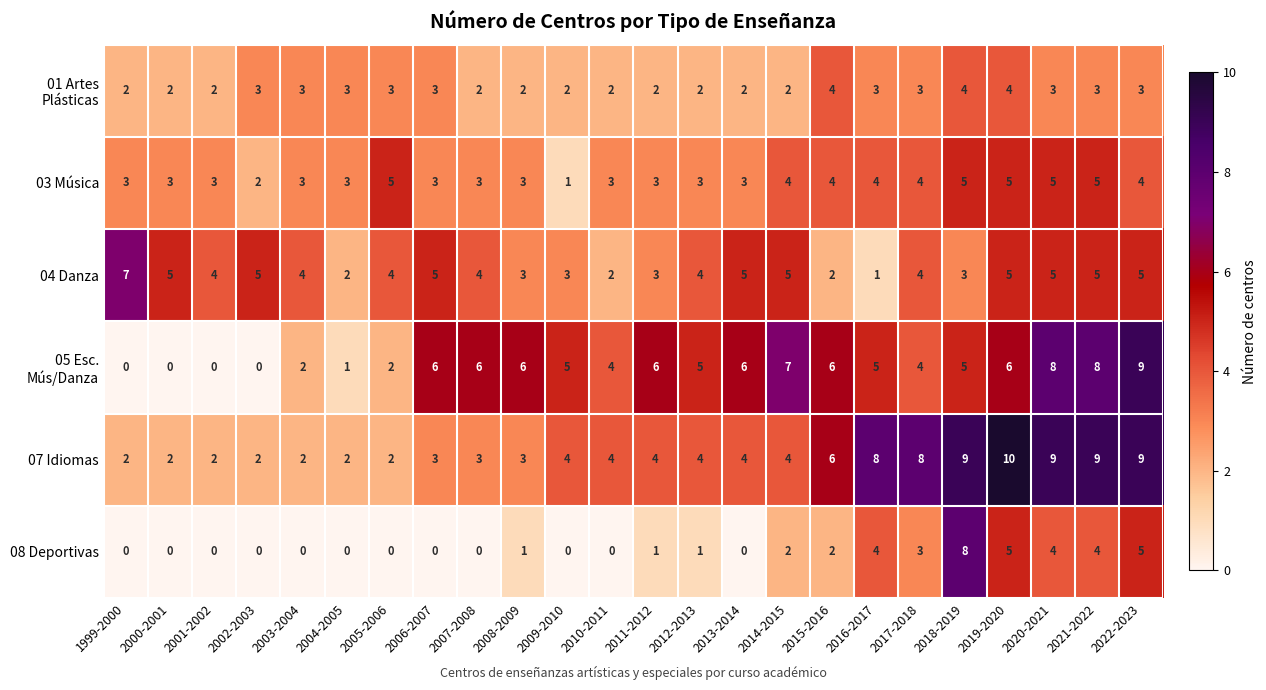

At how many categories does at least one series exceed 2?

24